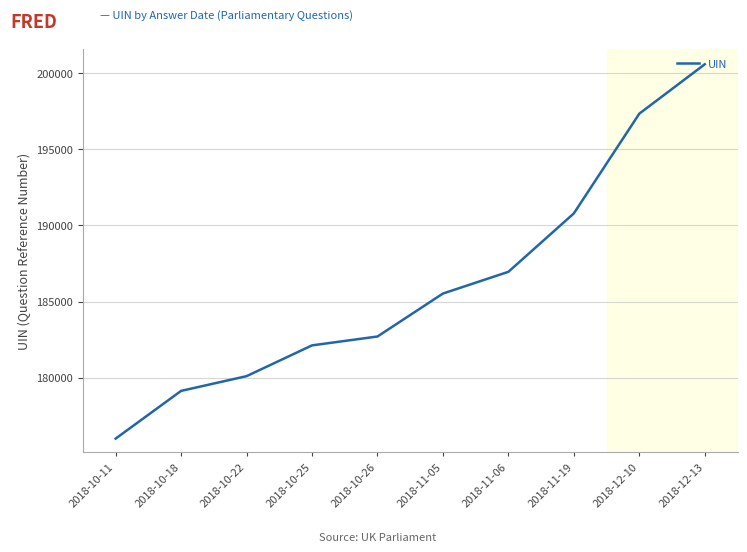

Where is the data nearest to the value 188295?

2018-11-06